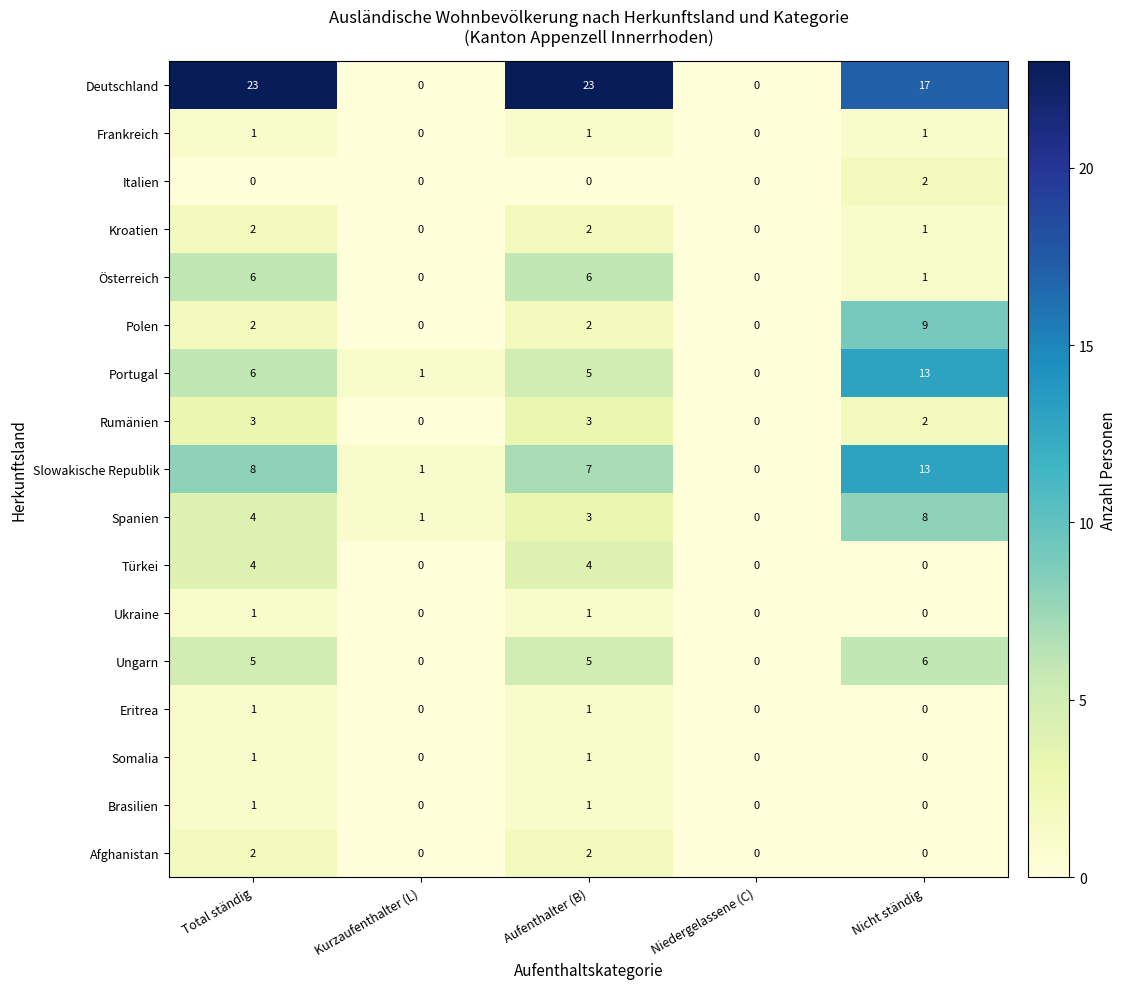

What is the total value across all series at Nicht ständig?

73